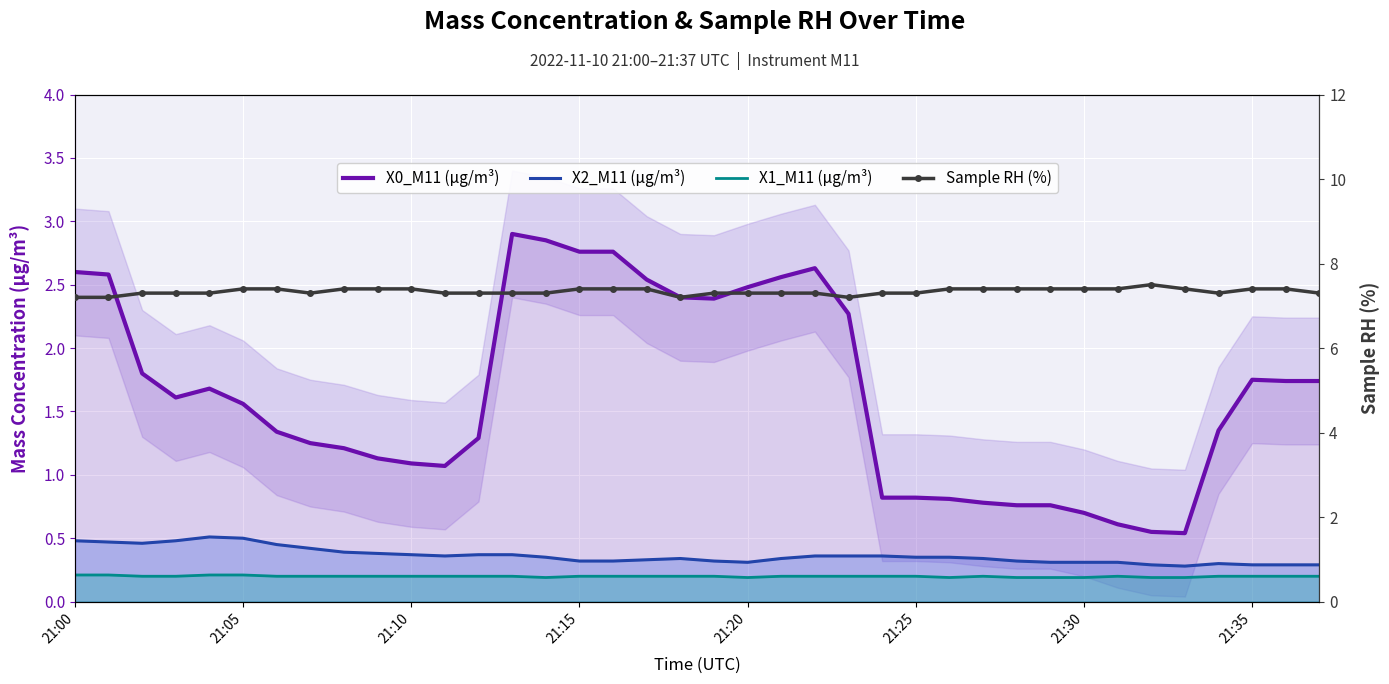

What is the maximum value shown in the chart?

7.5